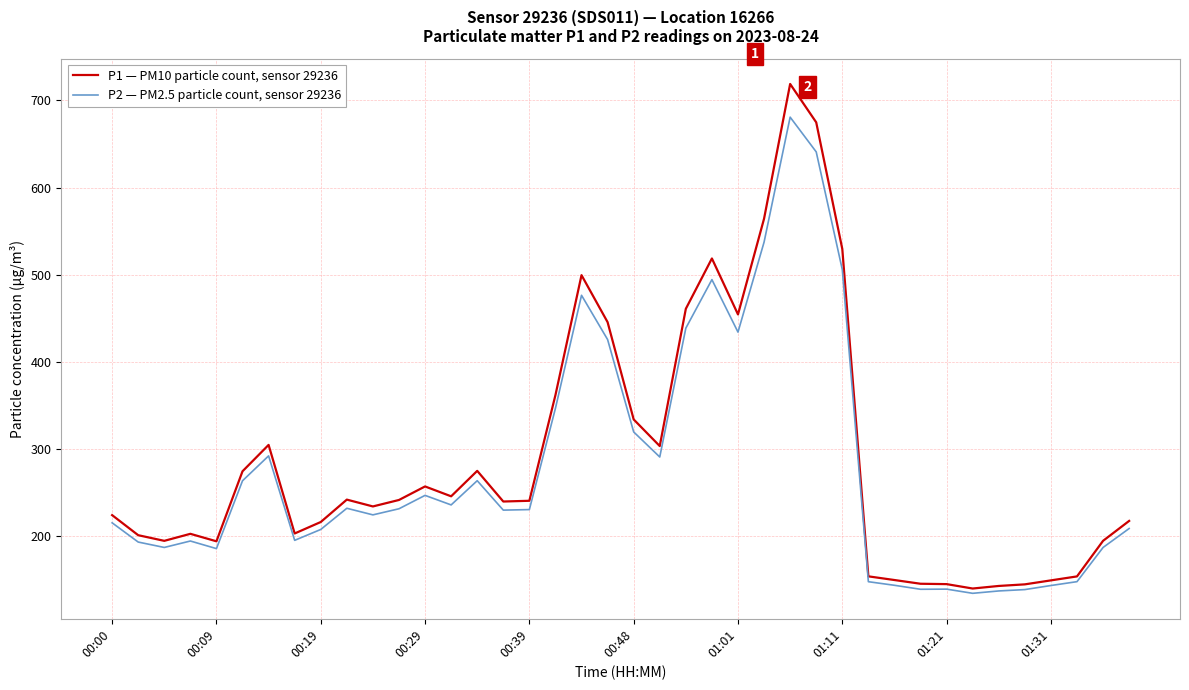

Which series has the largest range (max minus min)?

P1 — PM10 particle count, sensor 29236